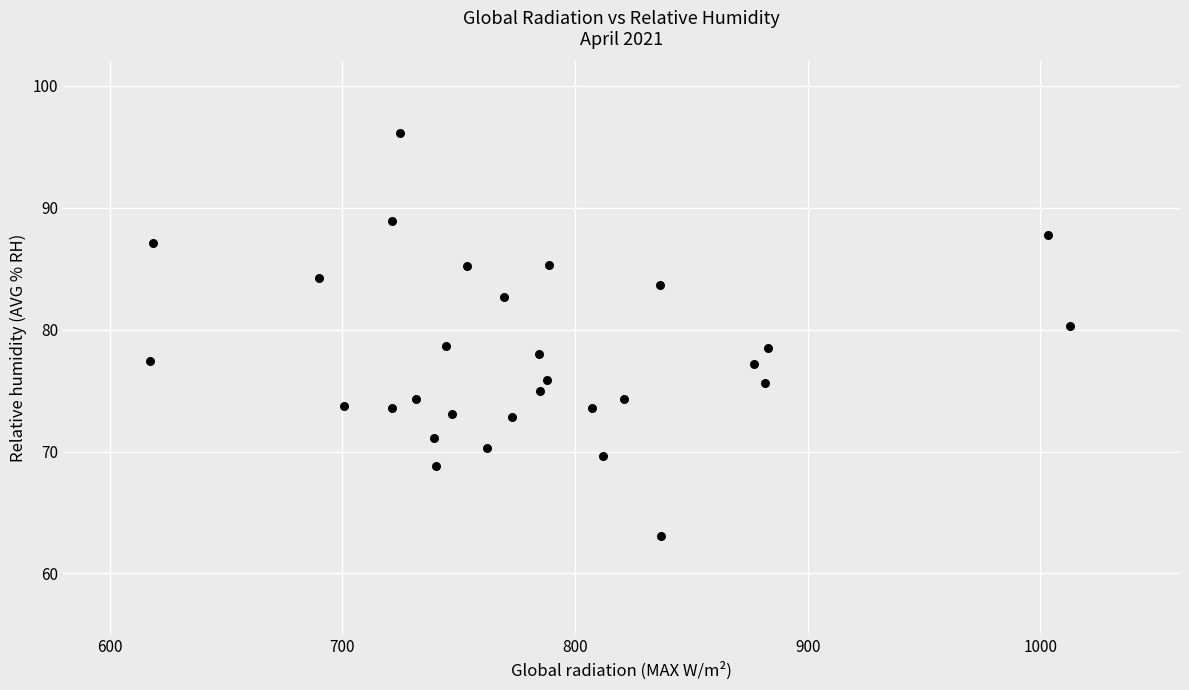

What is the range of X values (max minus min)?

395.4